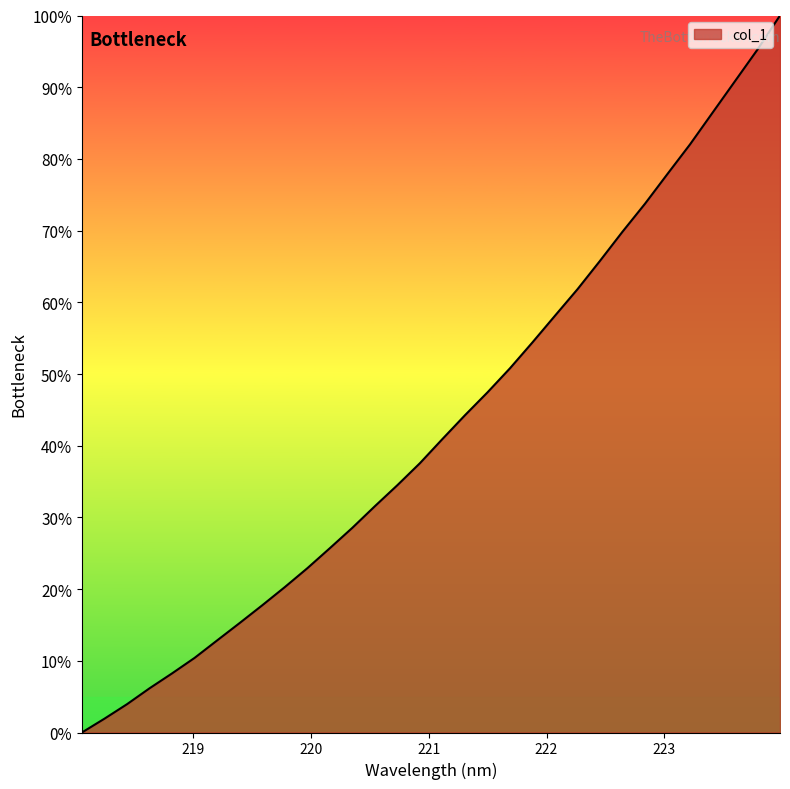

What is the maximum value shown in the chart?

100.0